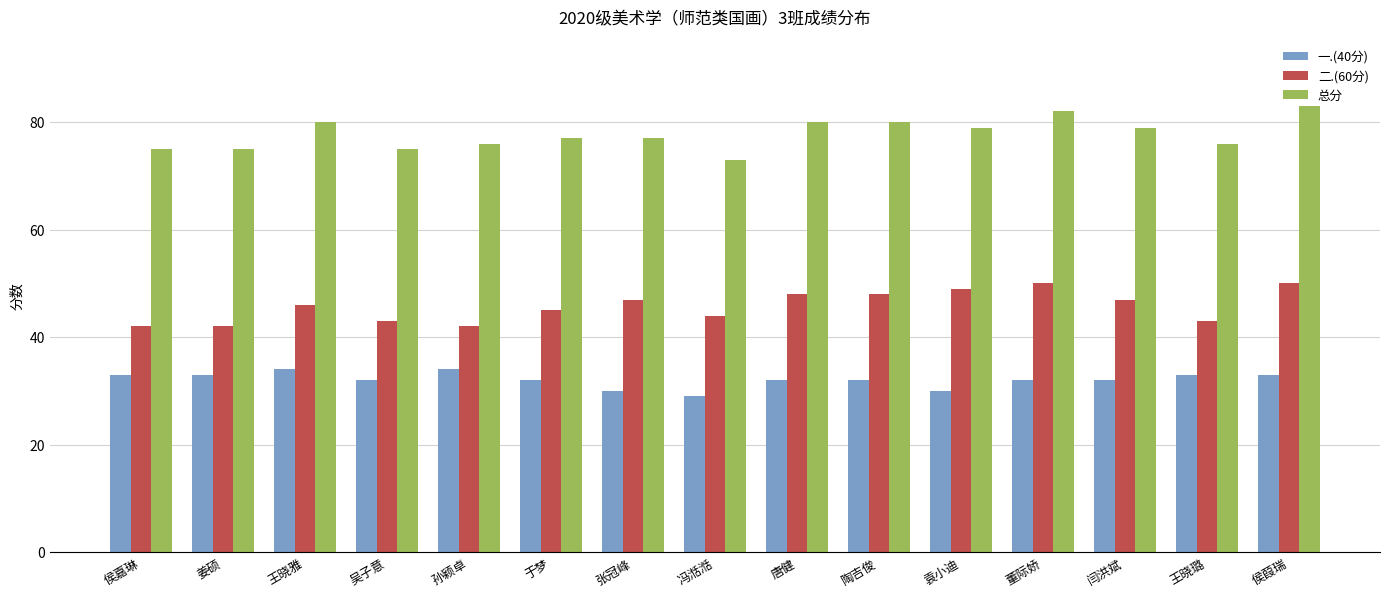

At which label is 二.(60分) closest to 46?

王晓雅